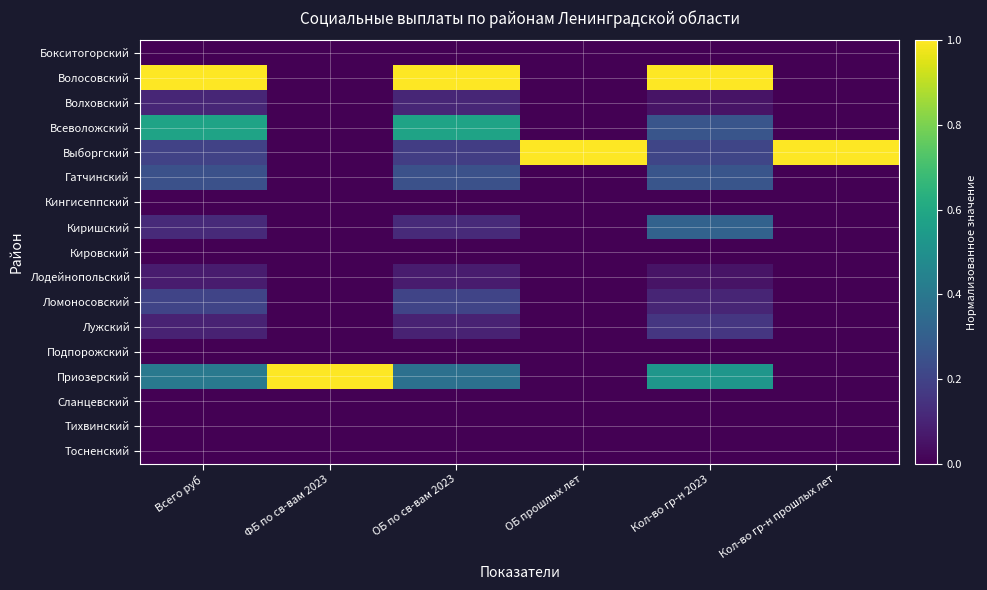

Reading right to left, transcribe all the data shown in this chart.

Бокситогорский: Кол-во гр-н прошлых лет=0.0	Кол-во гр-н 2023=0.0	ОБ прошлых лет=0.0	ОБ по св-вам 2023=0.0	ФБ по св-вам 2023=0.0	Всего руб=0.0
Волосовский: Кол-во гр-н прошлых лет=0.0	Кол-во гр-н 2023=1.0	ОБ прошлых лет=0.0	ОБ по св-вам 2023=1.0	ФБ по св-вам 2023=0.0	Всего руб=1.0
Волховский: Кол-во гр-н прошлых лет=0.0	Кол-во гр-н 2023=0.1	ОБ прошлых лет=0.0	ОБ по св-вам 2023=0.1	ФБ по св-вам 2023=0.0	Всего руб=0.1
Всеволожский: Кол-во гр-н прошлых лет=0.0	Кол-во гр-н 2023=0.3	ОБ прошлых лет=0.0	ОБ по св-вам 2023=0.6	ФБ по св-вам 2023=0.0	Всего руб=0.6
Выборгский: Кол-во гр-н прошлых лет=1.0	Кол-во гр-н 2023=0.2	ОБ прошлых лет=1.0	ОБ по св-вам 2023=0.2	ФБ по св-вам 2023=0.0	Всего руб=0.2
Гатчинский: Кол-во гр-н прошлых лет=0.0	Кол-во гр-н 2023=0.3	ОБ прошлых лет=0.0	ОБ по св-вам 2023=0.2	ФБ по св-вам 2023=0.0	Всего руб=0.2
Кингисеппский: Кол-во гр-н прошлых лет=0.0	Кол-во гр-н 2023=0.0	ОБ прошлых лет=0.0	ОБ по св-вам 2023=0.0	ФБ по св-вам 2023=0.0	Всего руб=0.0
Киришский: Кол-во гр-н прошлых лет=0.0	Кол-во гр-н 2023=0.3	ОБ прошлых лет=0.0	ОБ по св-вам 2023=0.1	ФБ по св-вам 2023=0.0	Всего руб=0.1
Кировский: Кол-во гр-н прошлых лет=0.0	Кол-во гр-н 2023=0.0	ОБ прошлых лет=0.0	ОБ по св-вам 2023=0.0	ФБ по св-вам 2023=0.0	Всего руб=0.0
Лодейнопольский: Кол-во гр-н прошлых лет=0.0	Кол-во гр-н 2023=0.1	ОБ прошлых лет=0.0	ОБ по св-вам 2023=0.1	ФБ по св-вам 2023=0.0	Всего руб=0.1
Ломоносовский: Кол-во гр-н прошлых лет=0.0	Кол-во гр-н 2023=0.1	ОБ прошлых лет=0.0	ОБ по св-вам 2023=0.2	ФБ по св-вам 2023=0.0	Всего руб=0.2
Лужский: Кол-во гр-н прошлых лет=0.0	Кол-во гр-н 2023=0.2	ОБ прошлых лет=0.0	ОБ по св-вам 2023=0.1	ФБ по св-вам 2023=0.0	Всего руб=0.1
Подпорожский: Кол-во гр-н прошлых лет=0.0	Кол-во гр-н 2023=0.0	ОБ прошлых лет=0.0	ОБ по св-вам 2023=0.0	ФБ по св-вам 2023=0.0	Всего руб=0.0
Приозерский: Кол-во гр-н прошлых лет=0.0	Кол-во гр-н 2023=0.5	ОБ прошлых лет=0.0	ОБ по св-вам 2023=0.4	ФБ по св-вам 2023=1.0	Всего руб=0.4
Сланцевский: Кол-во гр-н прошлых лет=0.0	Кол-во гр-н 2023=0.0	ОБ прошлых лет=0.0	ОБ по св-вам 2023=0.0	ФБ по св-вам 2023=0.0	Всего руб=0.0
Тихвинский: Кол-во гр-н прошлых лет=0.0	Кол-во гр-н 2023=0.0	ОБ прошлых лет=0.0	ОБ по св-вам 2023=0.0	ФБ по св-вам 2023=0.0	Всего руб=0.0
Тосненский: Кол-во гр-н прошлых лет=0.0	Кол-во гр-н 2023=0.0	ОБ прошлых лет=0.0	ОБ по св-вам 2023=0.0	ФБ по св-вам 2023=0.0	Всего руб=0.0